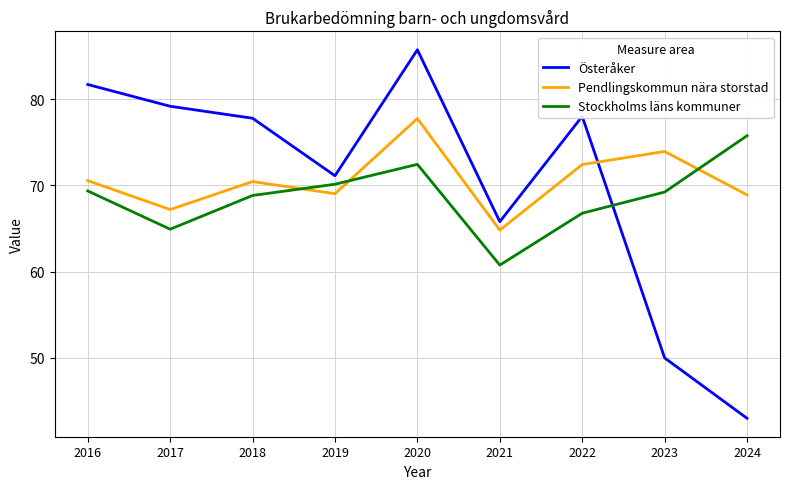

Rank the series at 2016 from highest to lowest value.

Österåker, Pendlingskommun nära storstad, Stockholms läns kommuner